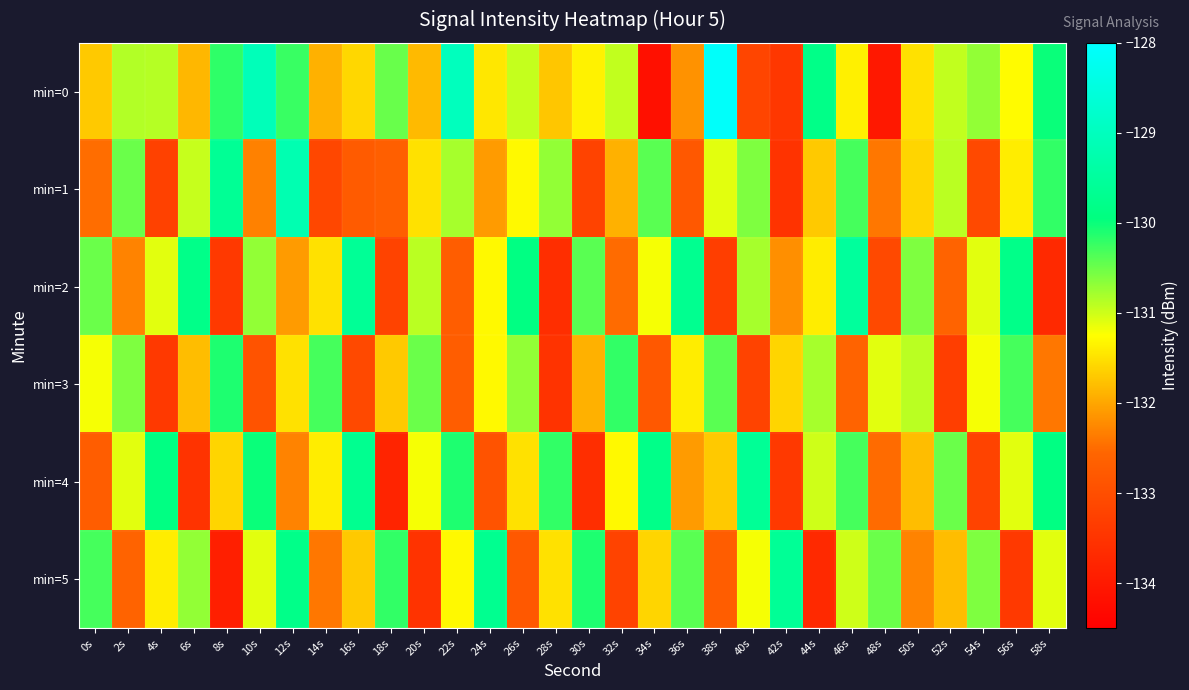

What is the minimum value shown in the chart?

-134.2